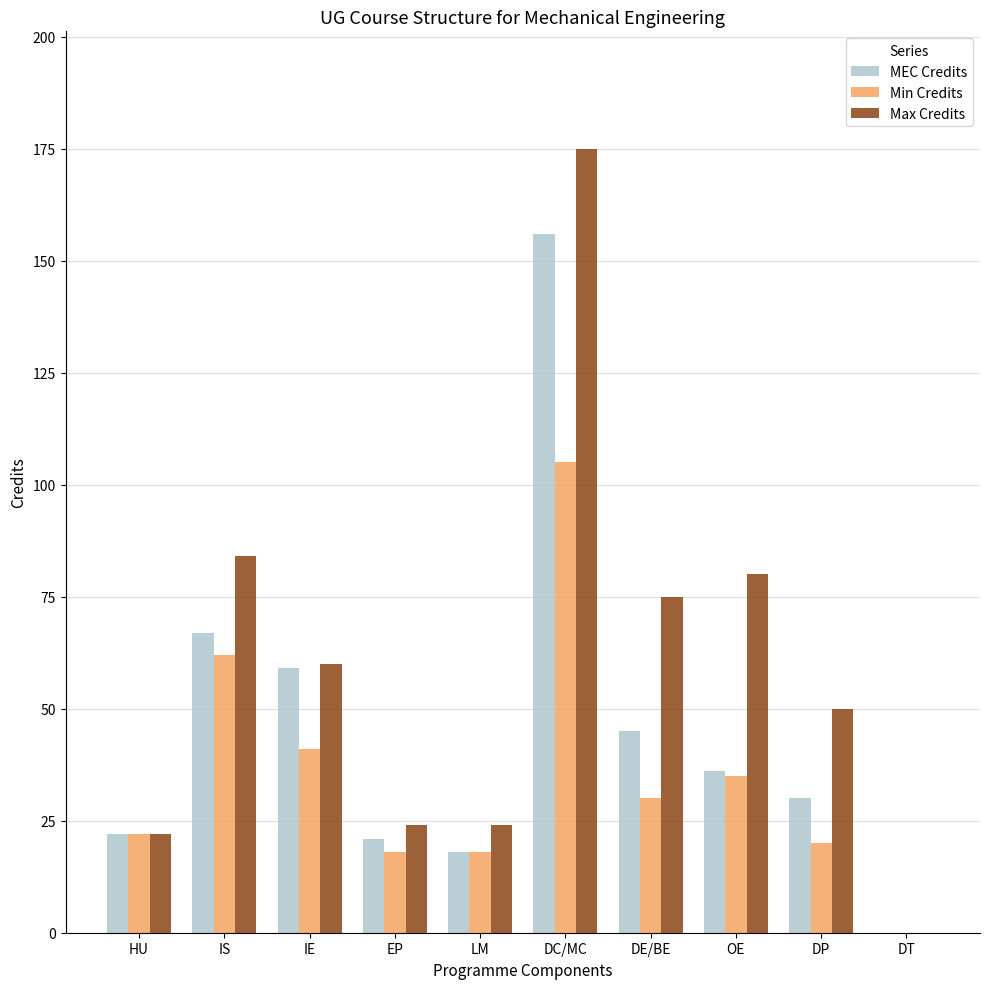

The Max Credits series shows 101 at DE/BE. True or false?

False